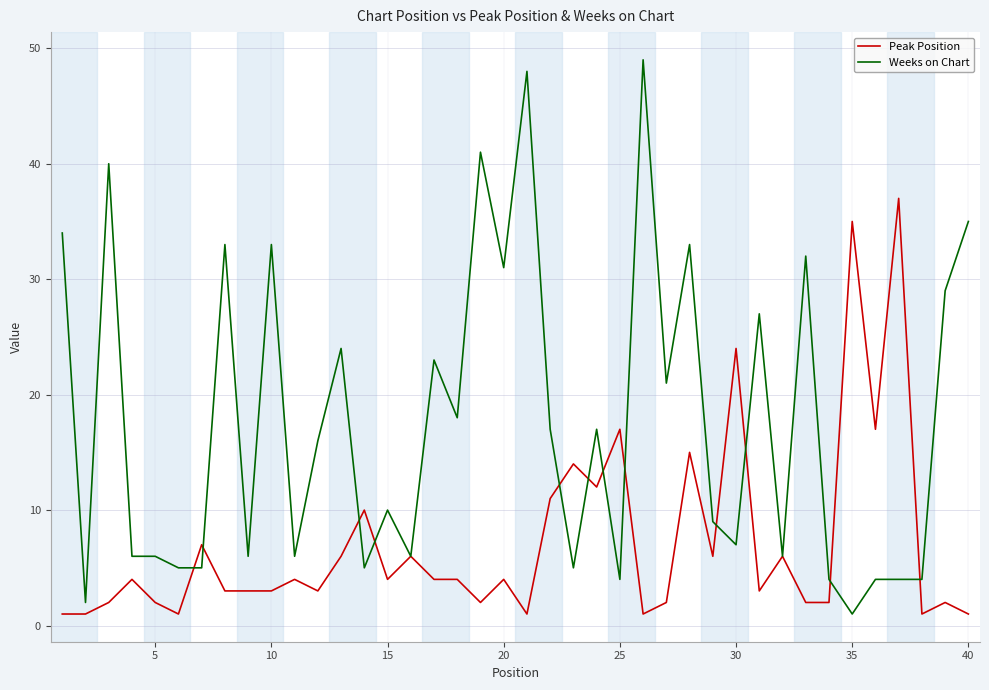

Which series ends up on top after the final intersection of Weeks on Chart and Peak Position?

Weeks on Chart